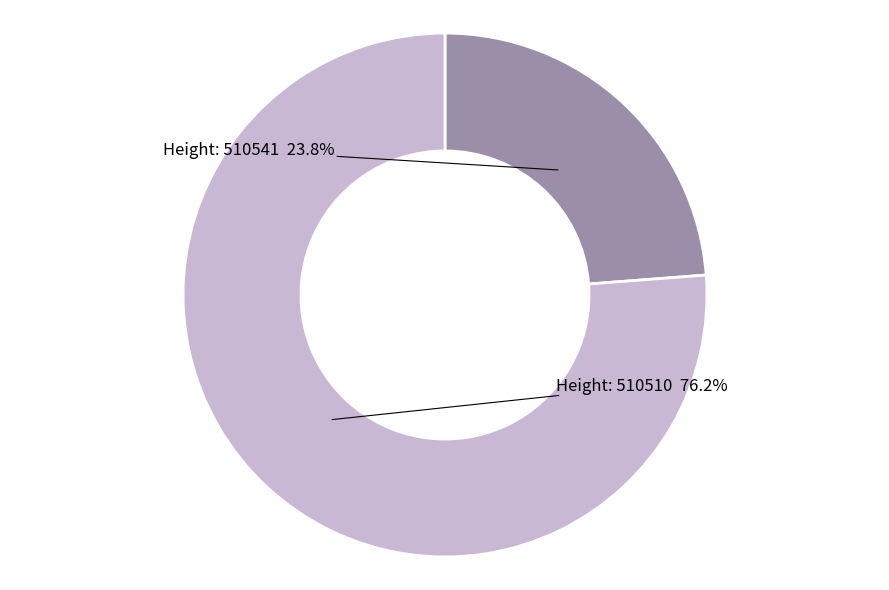

Is there a majority slice in this chart?

Yes